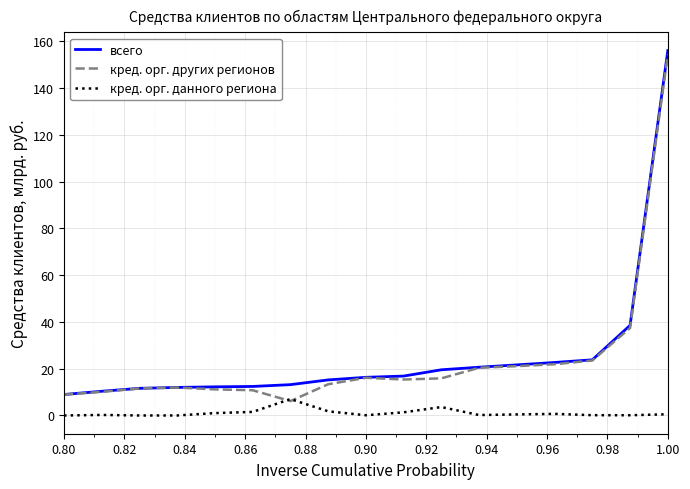

True or false: всего and кред. орг. данного региона cross at least once.

False